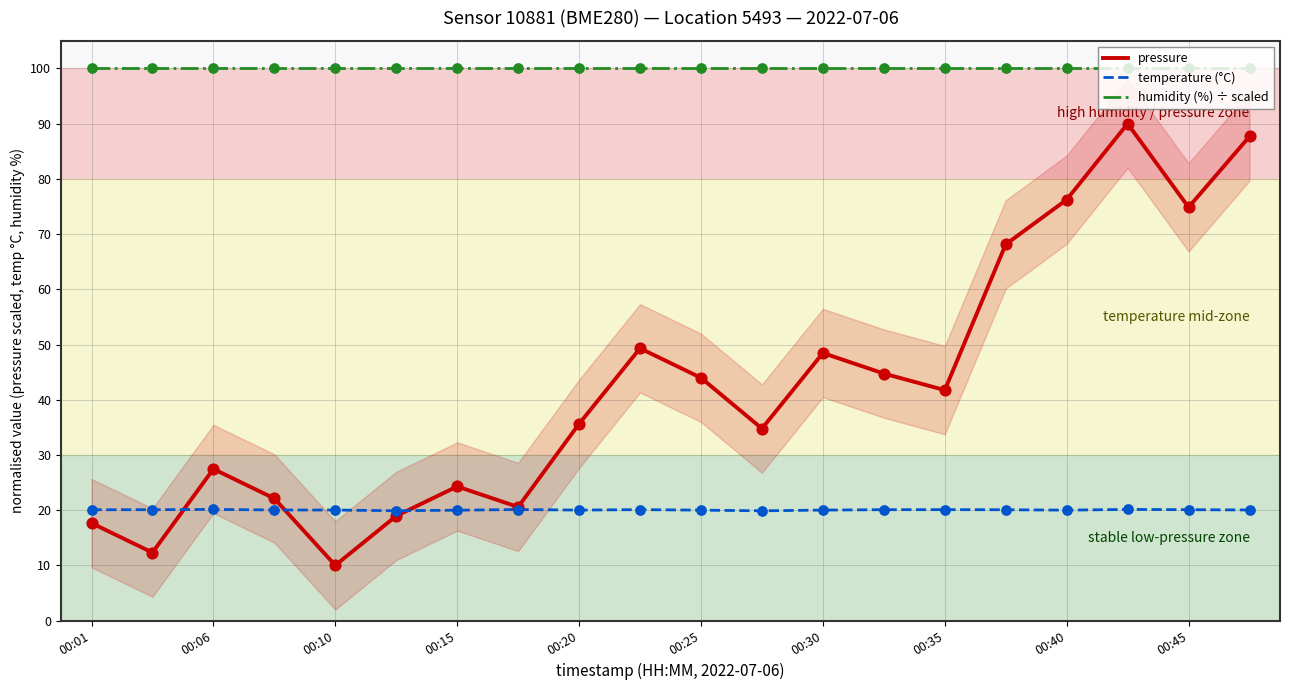

The humidity (%) ÷ scaled series shows 61.9 at 00:25. True or false?

False